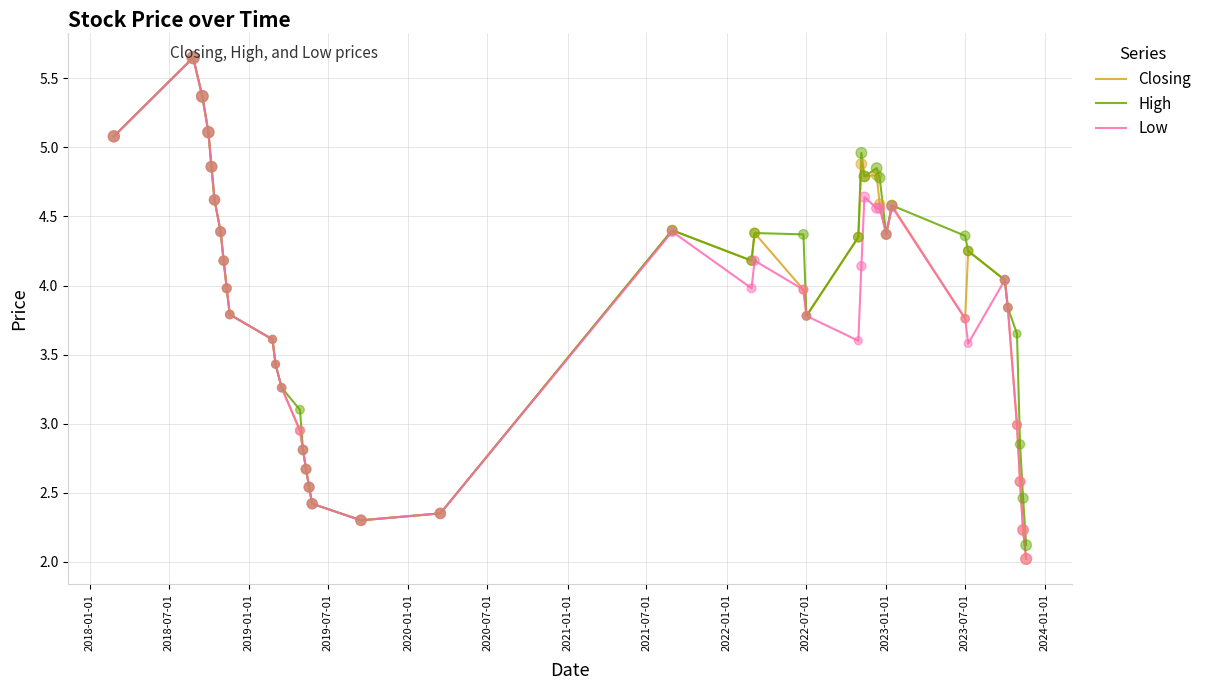

Which series has the largest total across all categories?

High